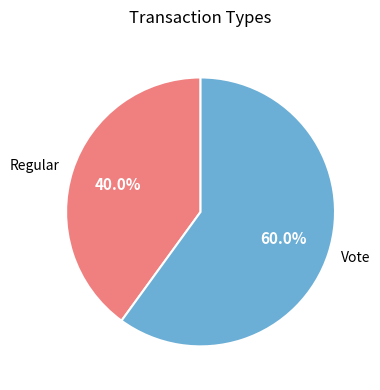

How much of the chart is everything except Regular?

60.0%